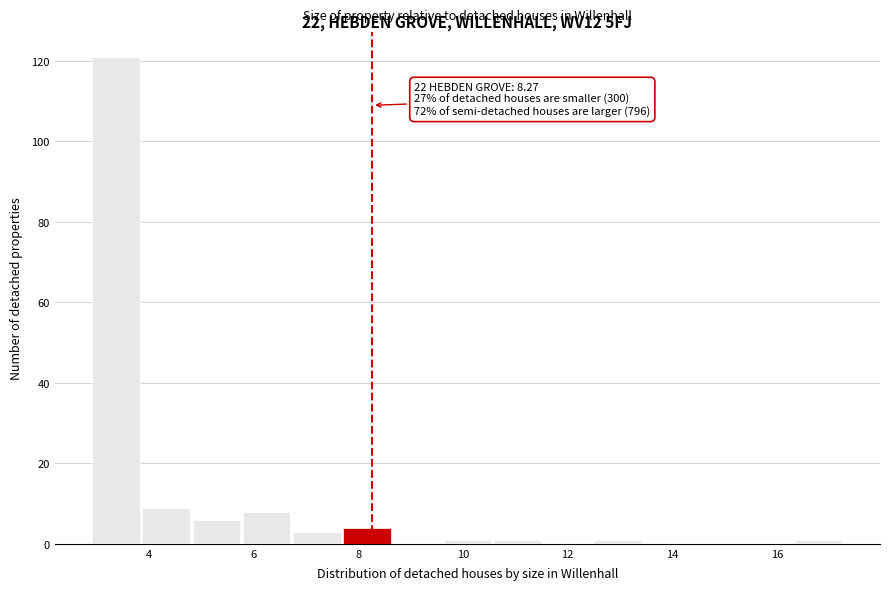

Over which range of the x-axis is the bar tallest?

3.0 to 3.8